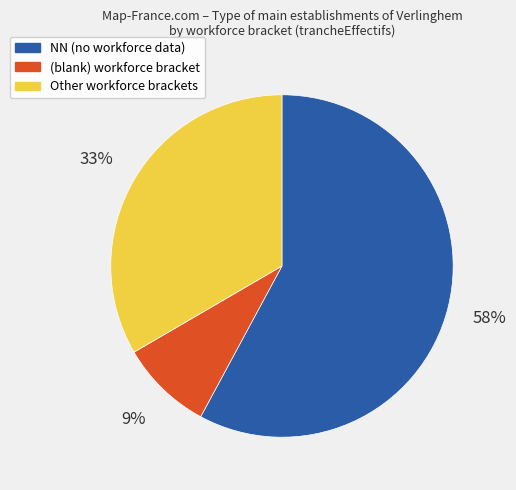

Is there a majority slice in this chart?

Yes